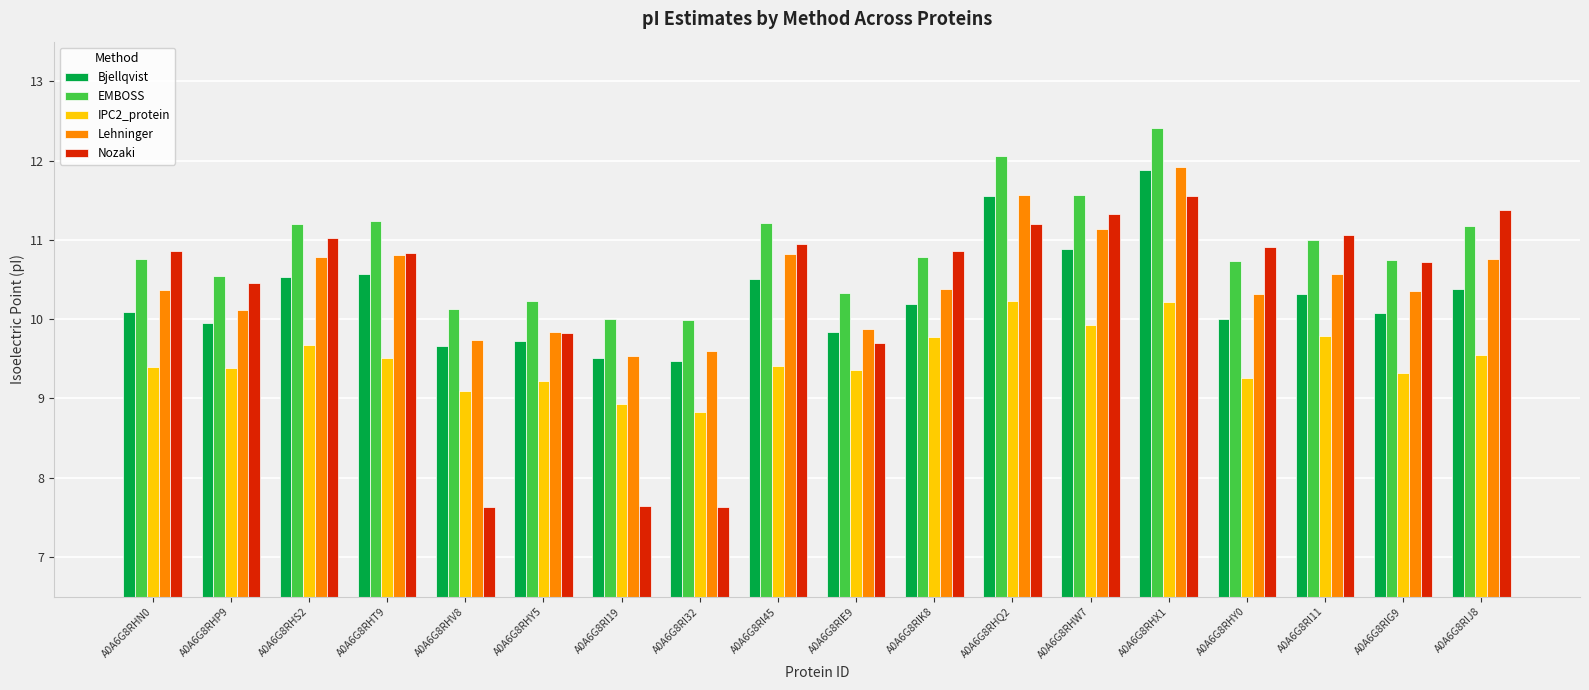

The IPC2_protein series shows 10.2 at A0A6G8RHX1. True or false?

True